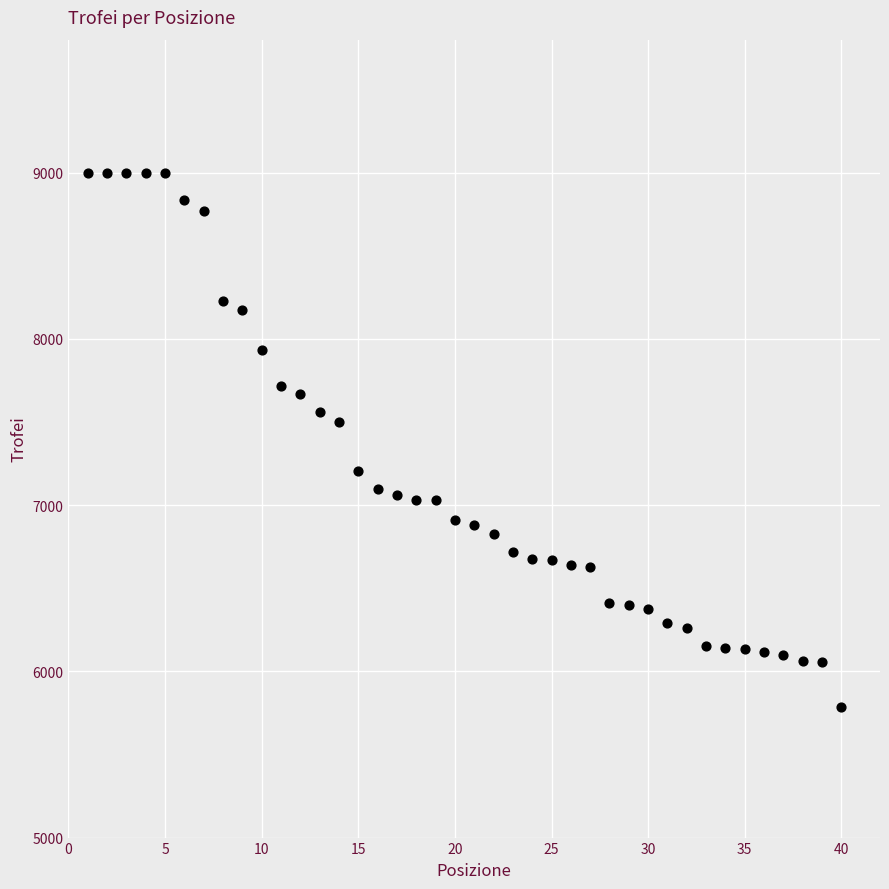

What is the range of Y values (max minus min)?

3212